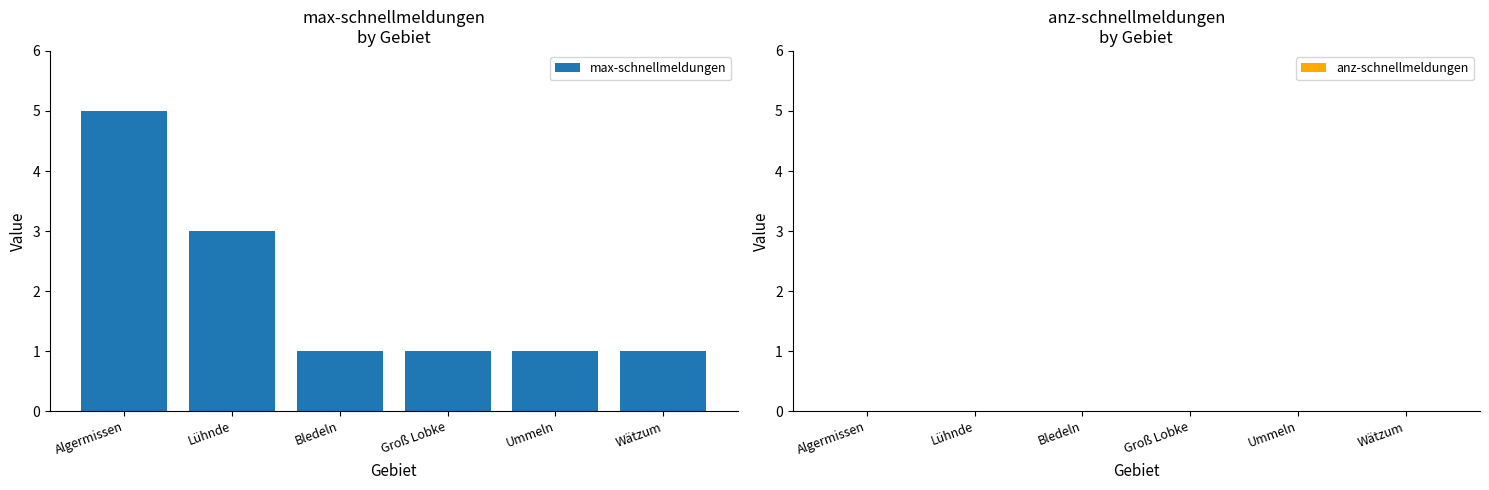

What is the sum of all values?

12